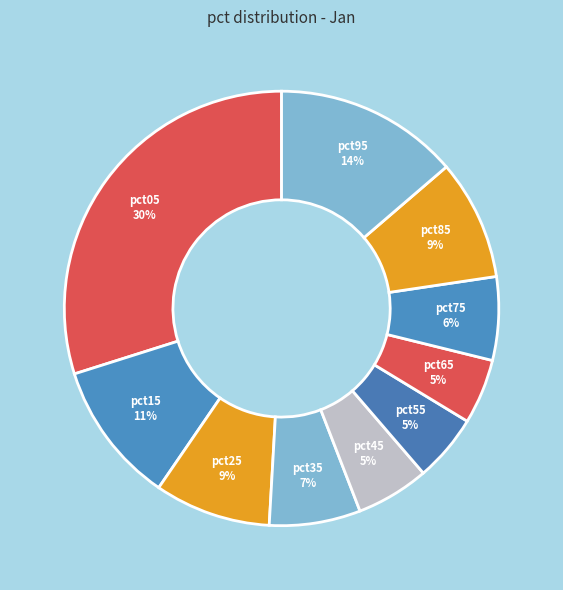

How many segments does this pie chart have?

10